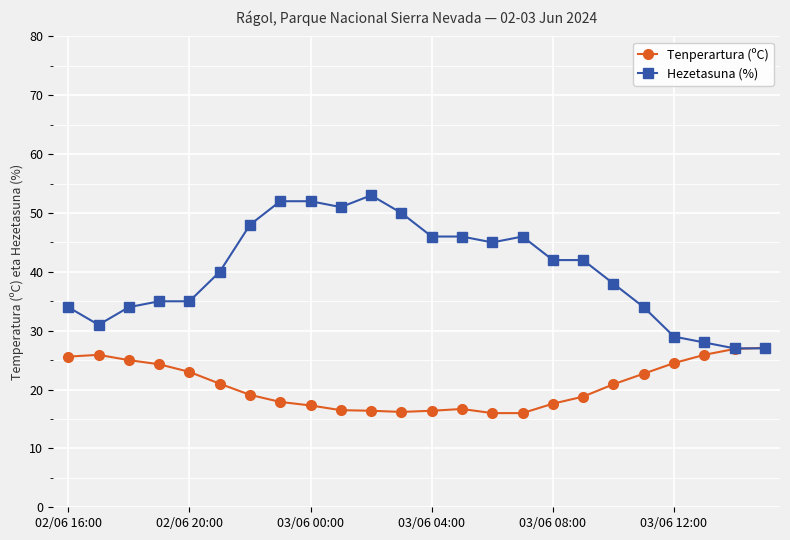

At how many categories does at least one series exceed 32?

19